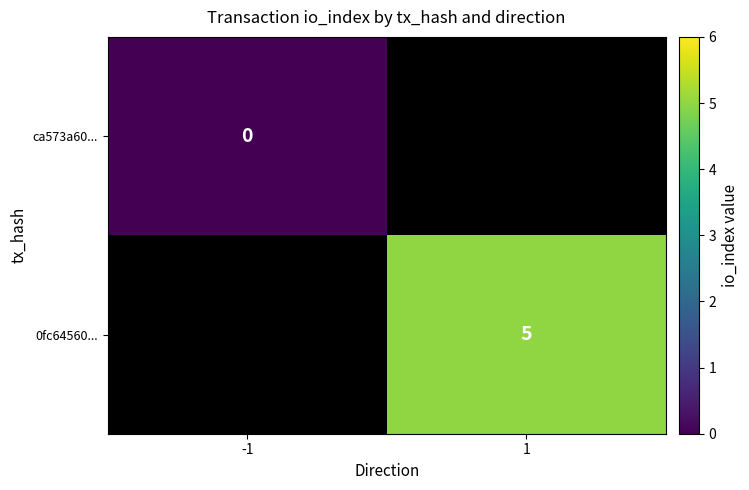

The value of 0fc64560... at 1 is 7. True or false?

False